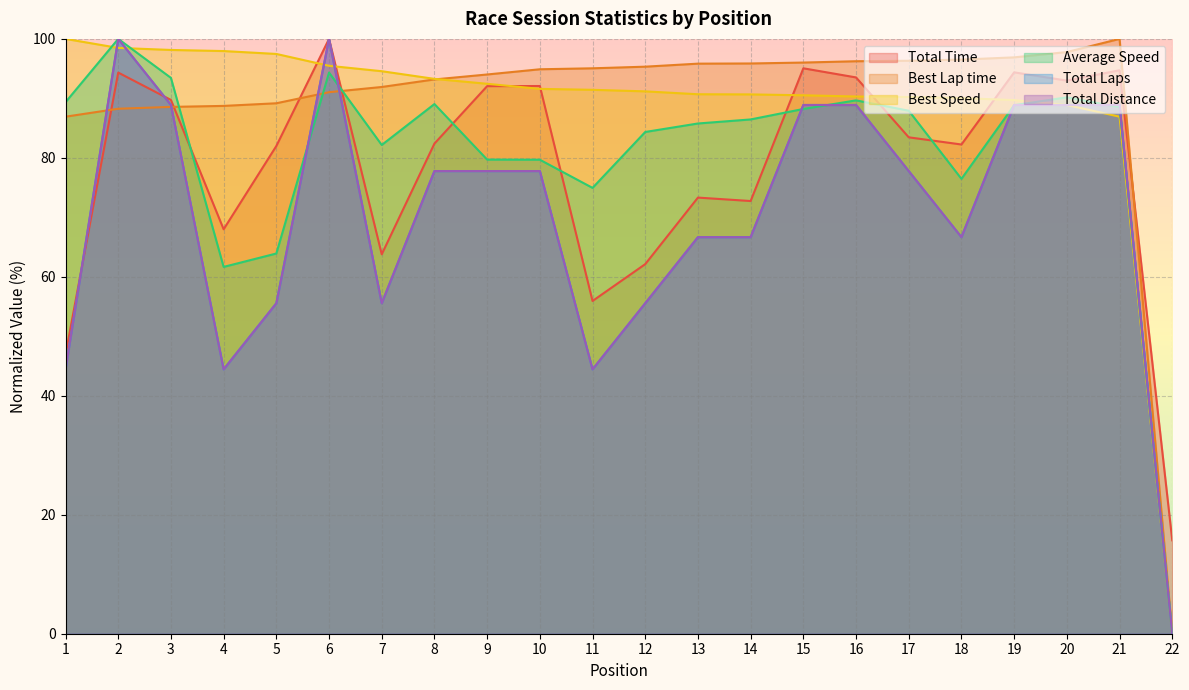

What is the value of the Total Distance point at the 8th from the left?

77.8